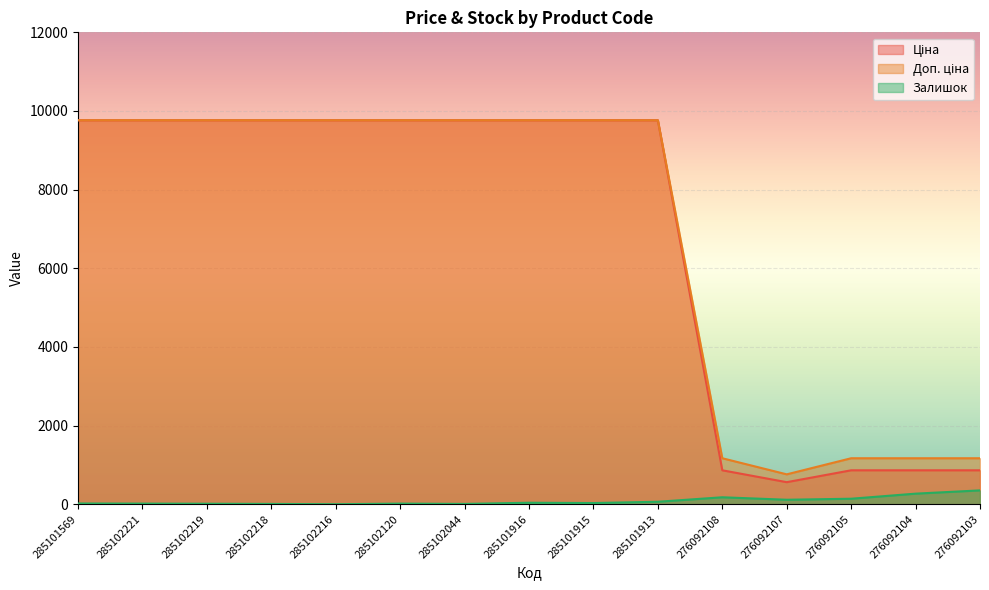

Reading left to right, transcribe all the data shown in this chart.

Ціна: 9764.4	9764.4	9764.4	9764.4	9764.4	9764.4	9764.4	9764.4	9764.4	9764.4	862.8	560.8	862.8	862.8	862.8
Доп. ціна: 9764.4	9764.4	9764.4	9764.4	9764.4	9764.4	9764.4	9764.4	9764.4	9764.4	1169.2	760.0	1169.2	1169.2	1169.2
Залишок: 19.0	16.0	13.0	8.0	0.0	16.0	8.0	38.0	30.0	63.0	177.0	114.0	140.0	269.0	352.0